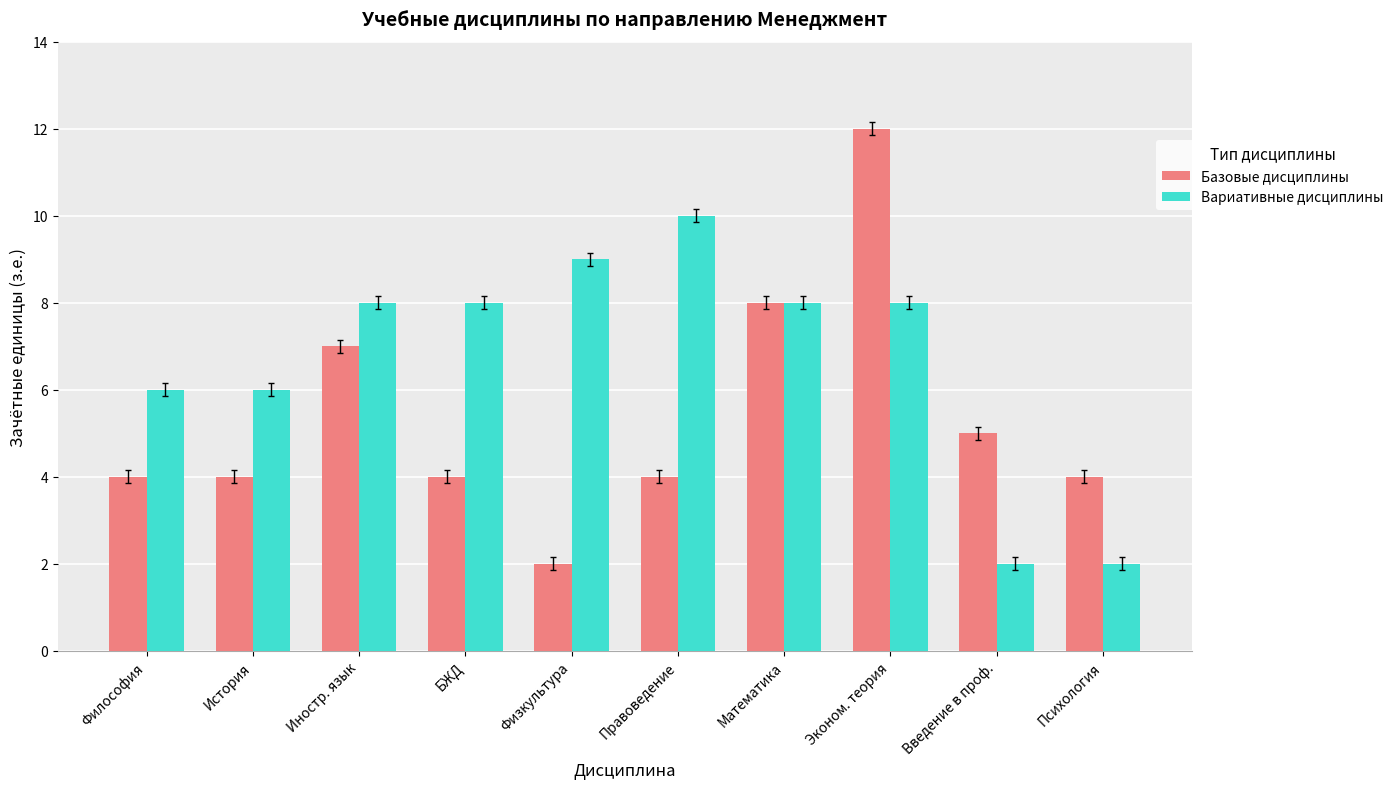

What is the total value across all series at Философия?

10